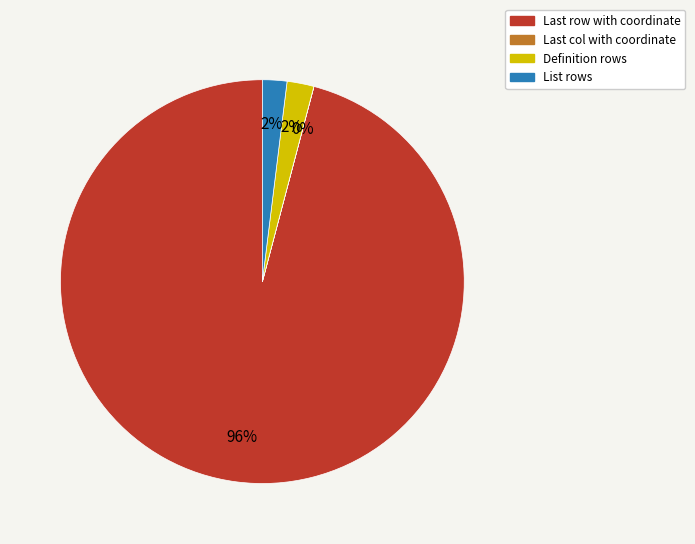

What is the largest slice in the pie chart?

Last row with coordinate